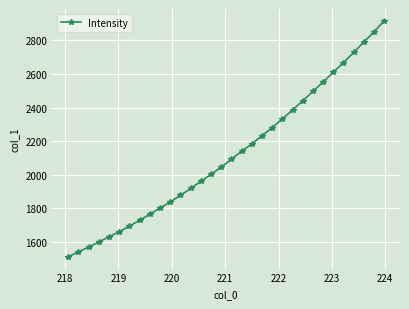

What is the average value?

2120.0